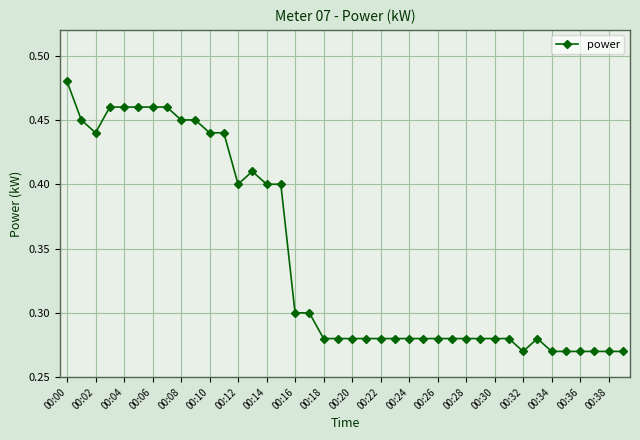

True or false: the data has more than 0 interior local peaks.

True